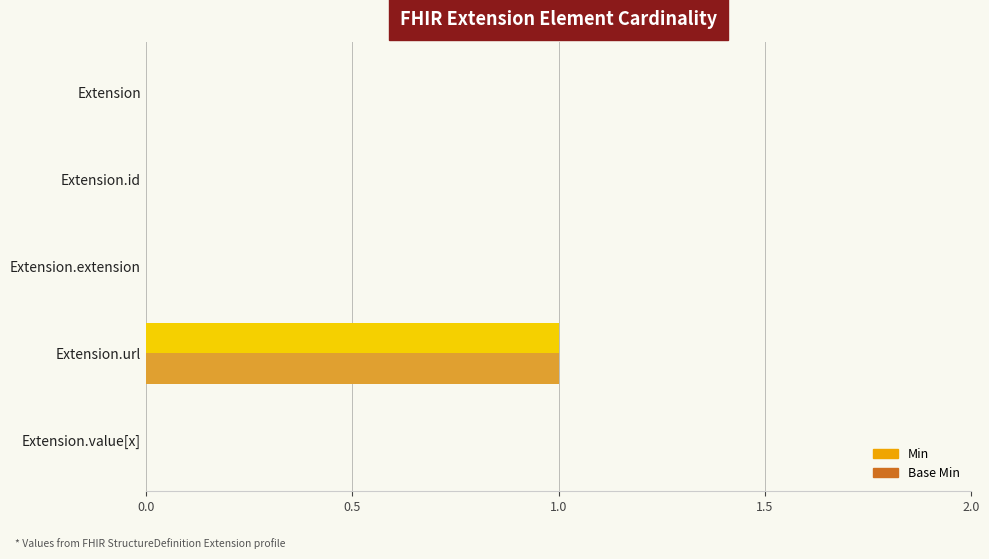

At which category is the sum across all series the highest?

Extension.url